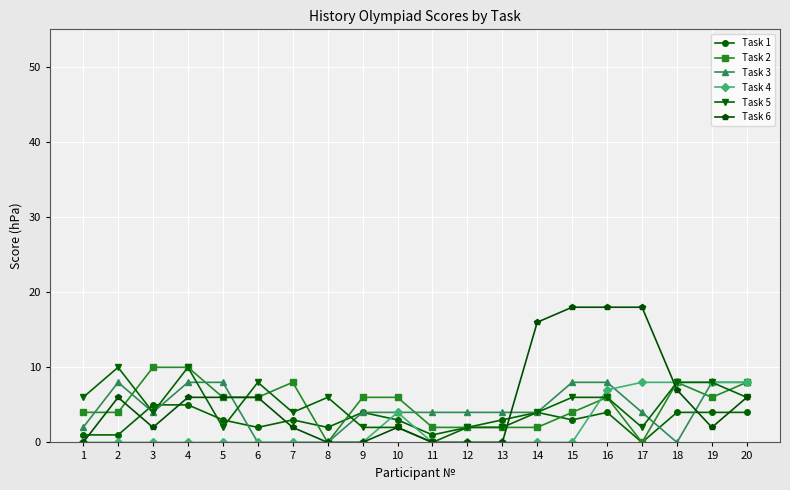

What is the average value of the Task 2 series?

5